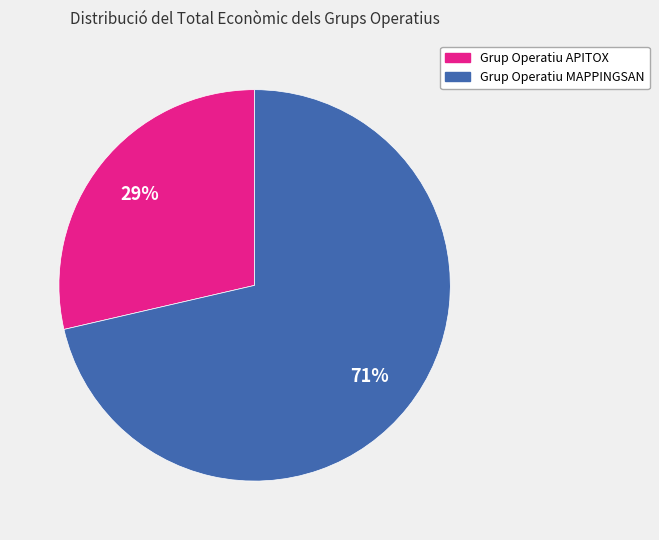

Is the sum of Grup Operatiu MAPPINGSAN and Grup Operatiu APITOX greater than half?

Yes